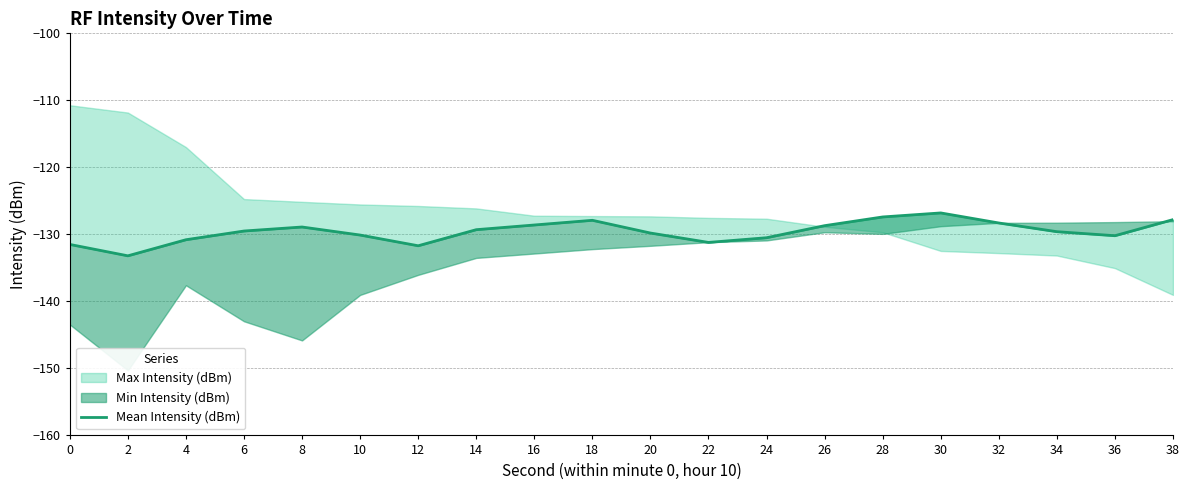

How many interior local valleys (lower than both neighbors) does the data have?

4